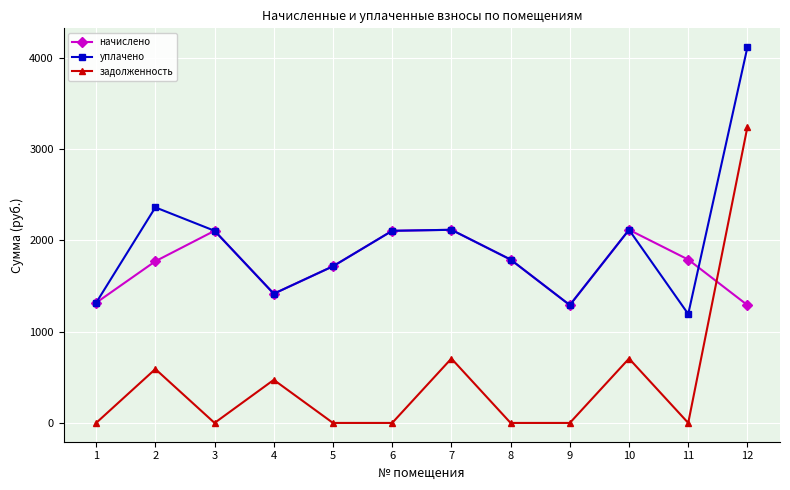

Is the value of задолженность at 1 greater than the value of уплачено at 11?

No